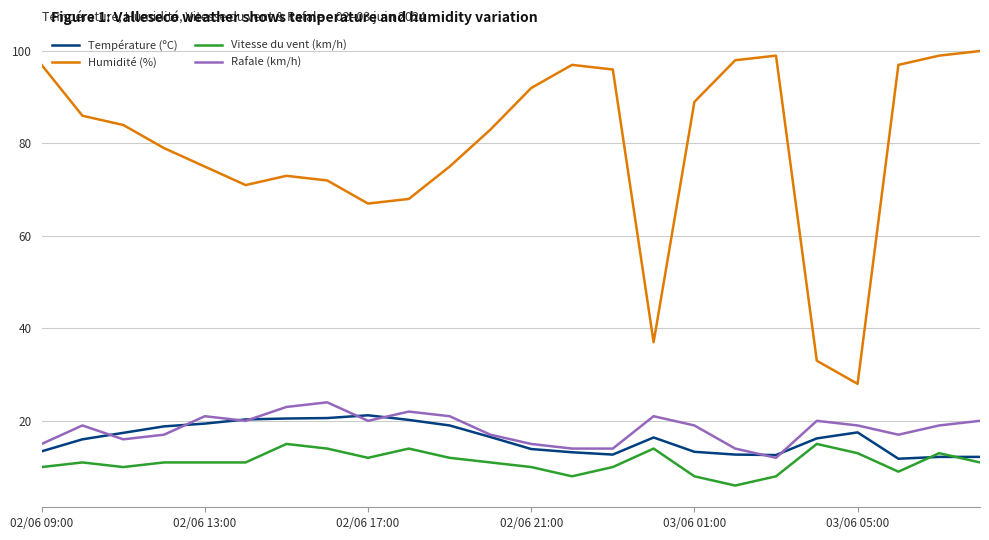

Which series has the widest spread of values?

Humidité (%)